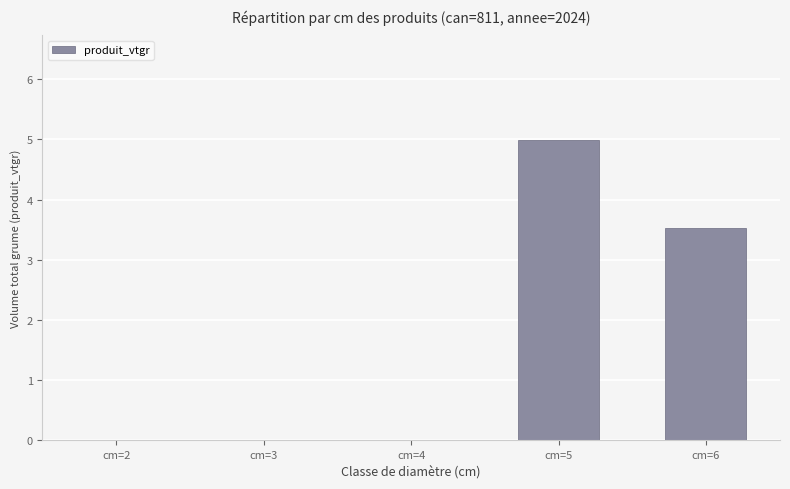

True or false: the data shows 3.4 at cm=3.

False